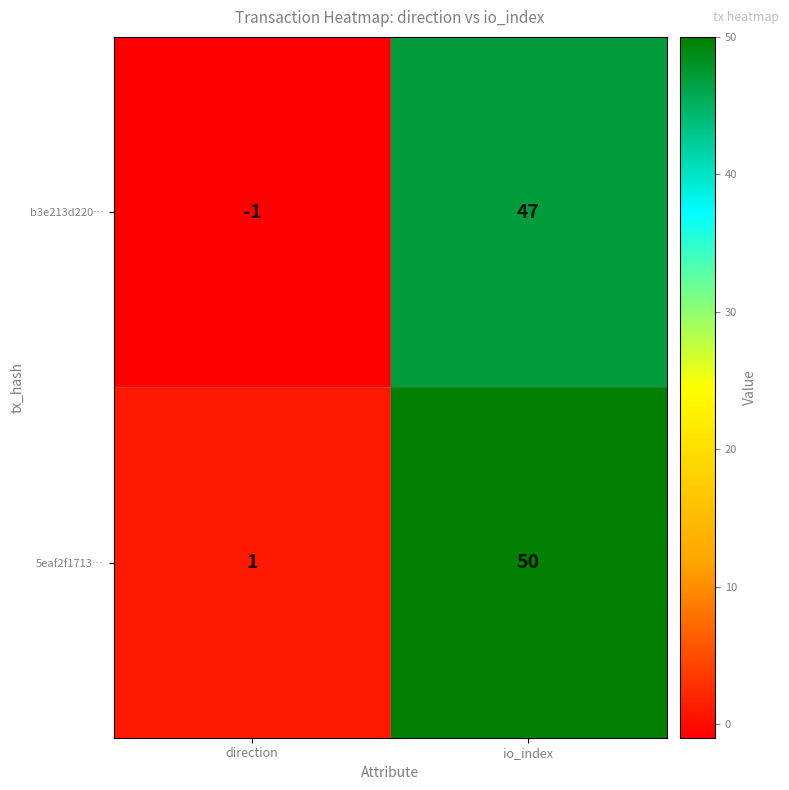

What is the greatest value displayed?

50